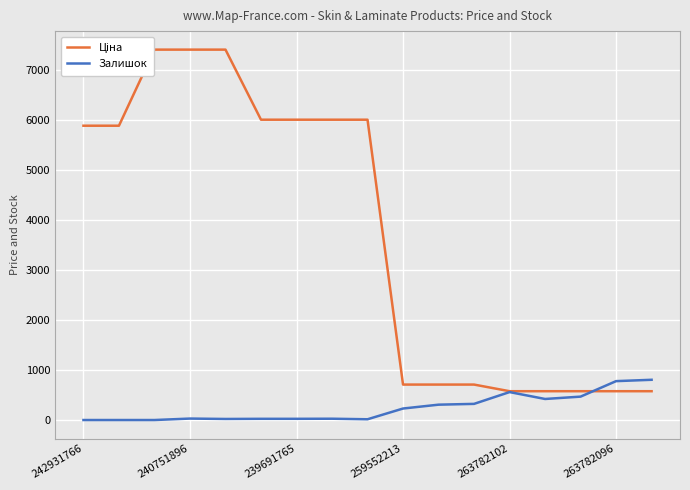

What is the maximum value shown in the chart?

7410.0